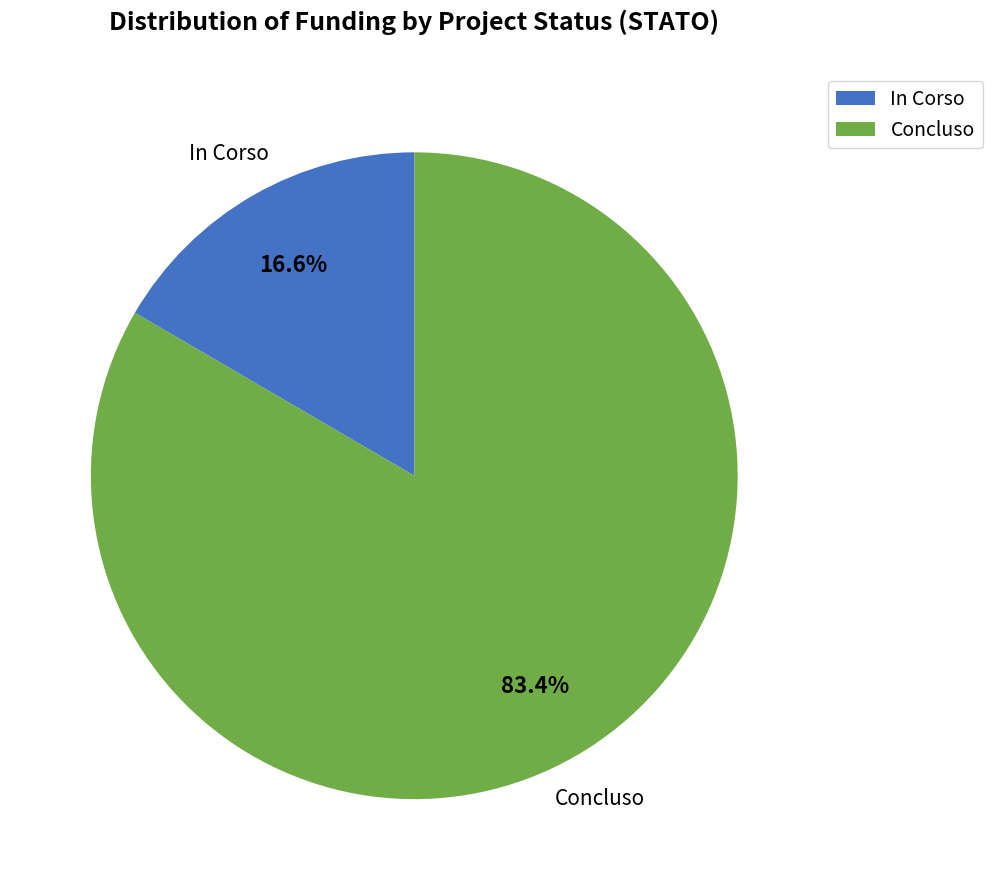

To the nearest percent, what is the difference between the largest and smallest slice percentages?

67%